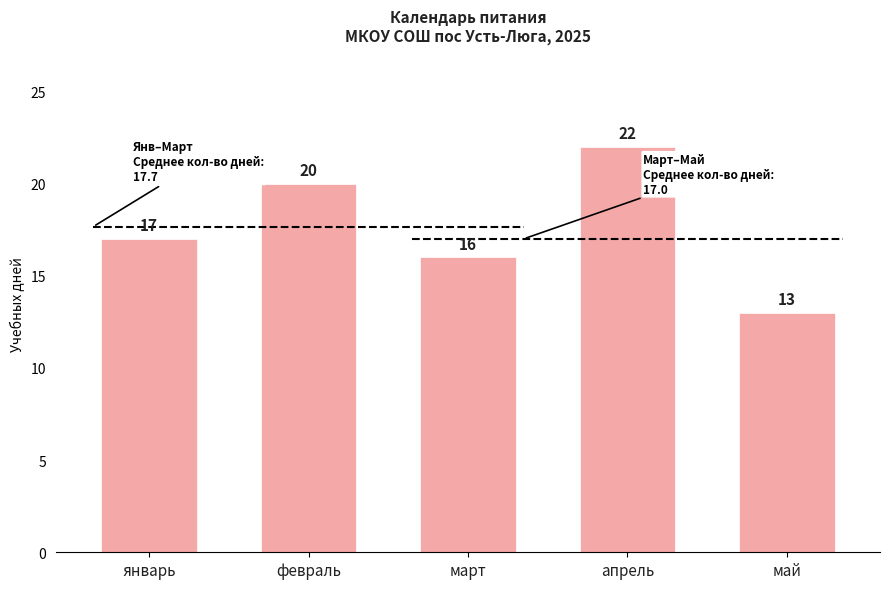

At which label is the value closest to 17?

январь